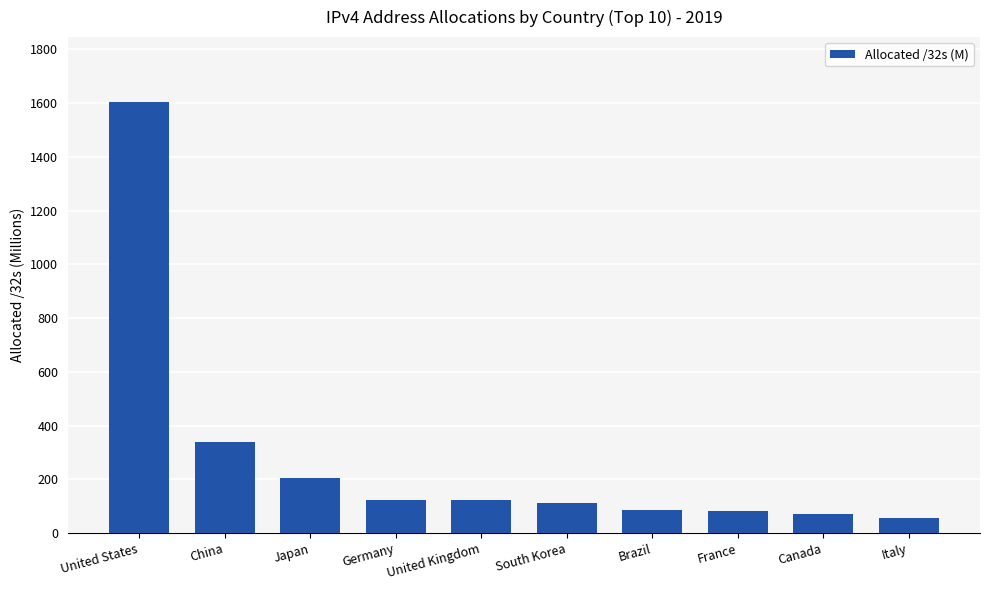

Does the chart contain stacked bars?

No